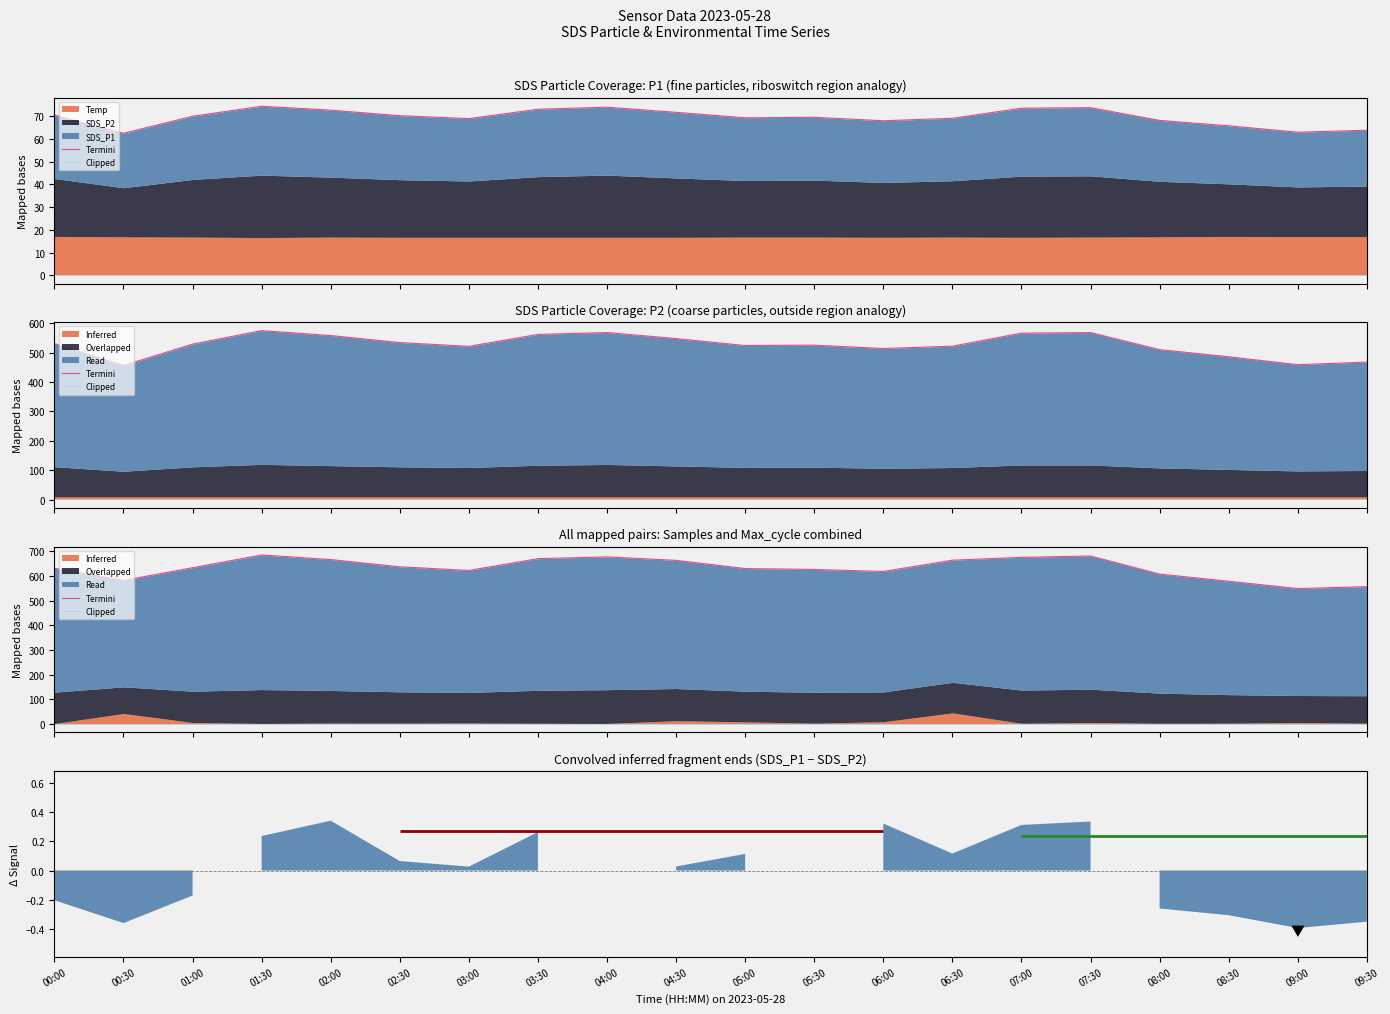

Where does the Termini series first go above 633?

01:00